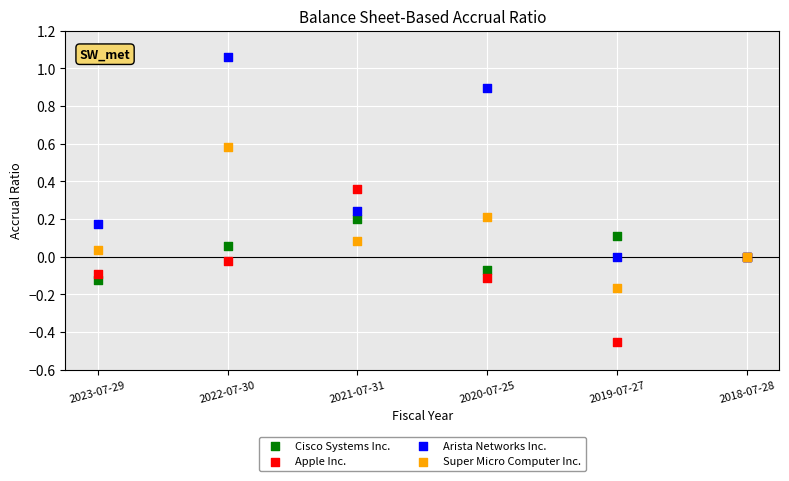

Which series contains the lowest Y value?

Apple Inc.